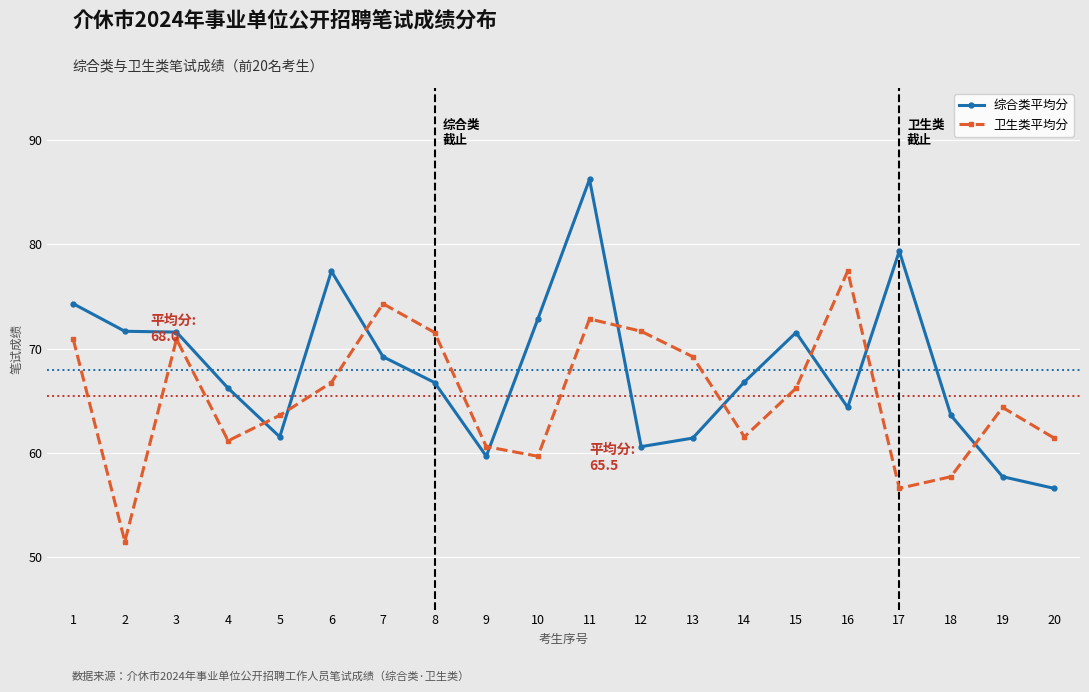

How many times do 综合类平均分 and 卫生类平均分 cross each other?

9